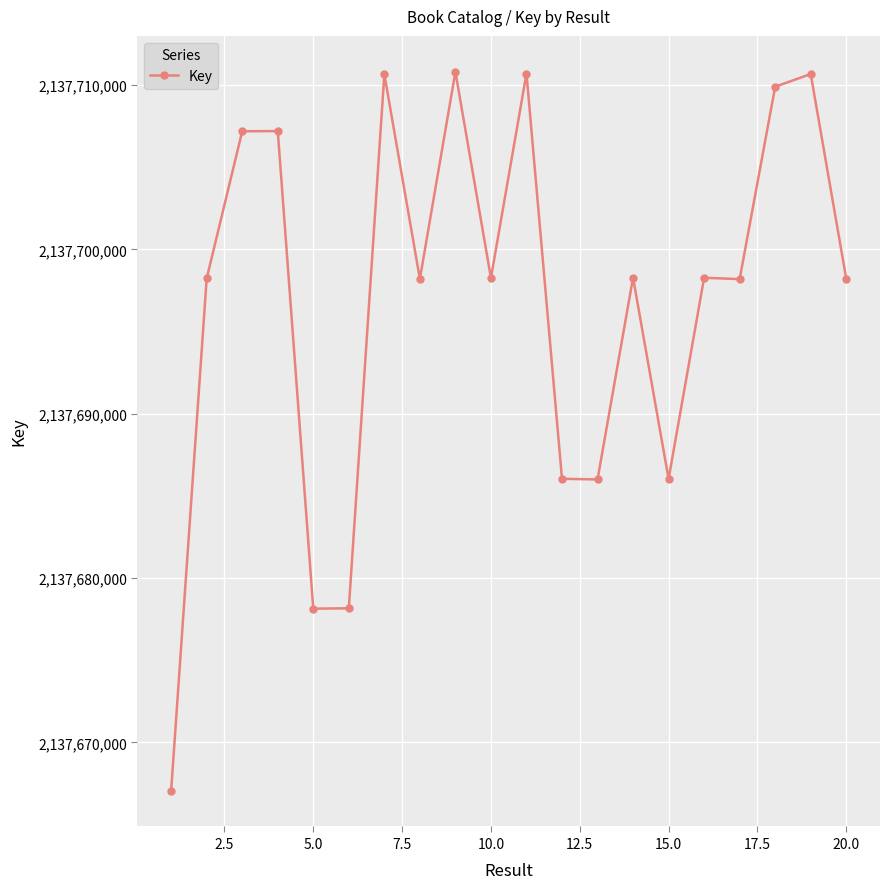

How many data points does each series have?

20